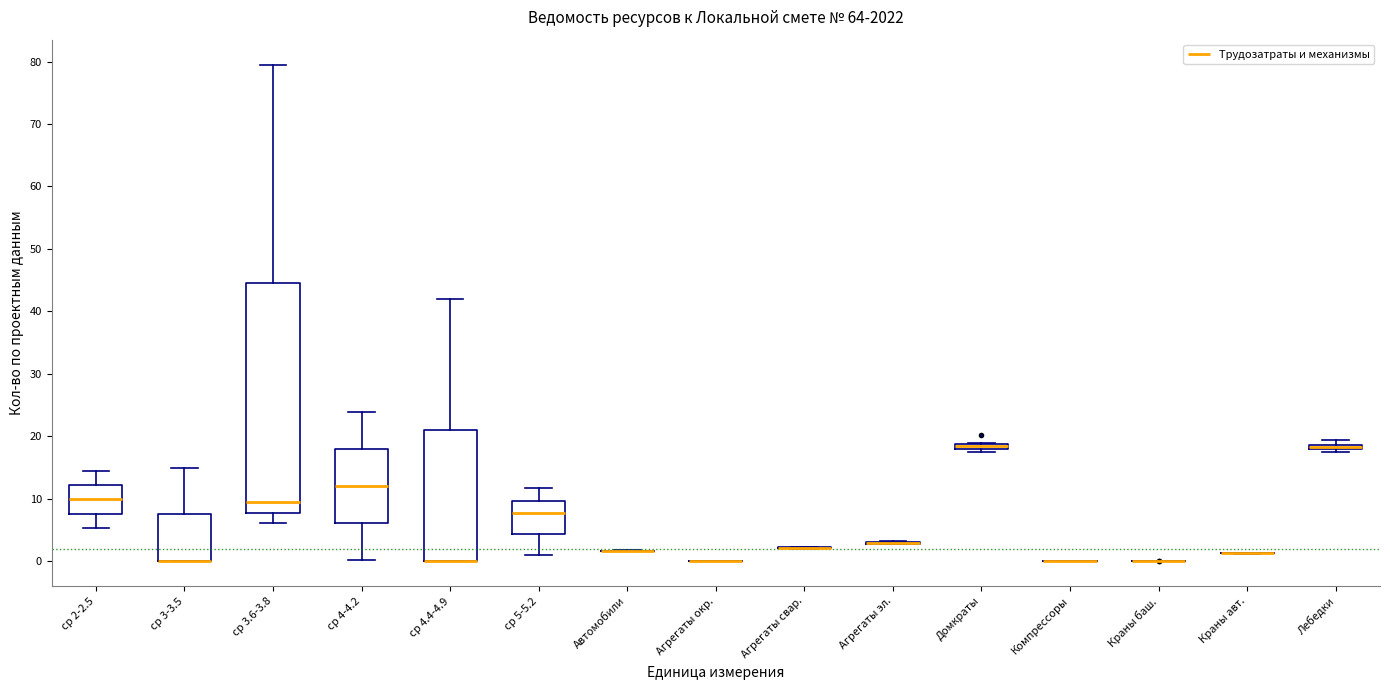

Which box is the tallest, from its lower edge to its upper edge?

ср 3.6-3.8